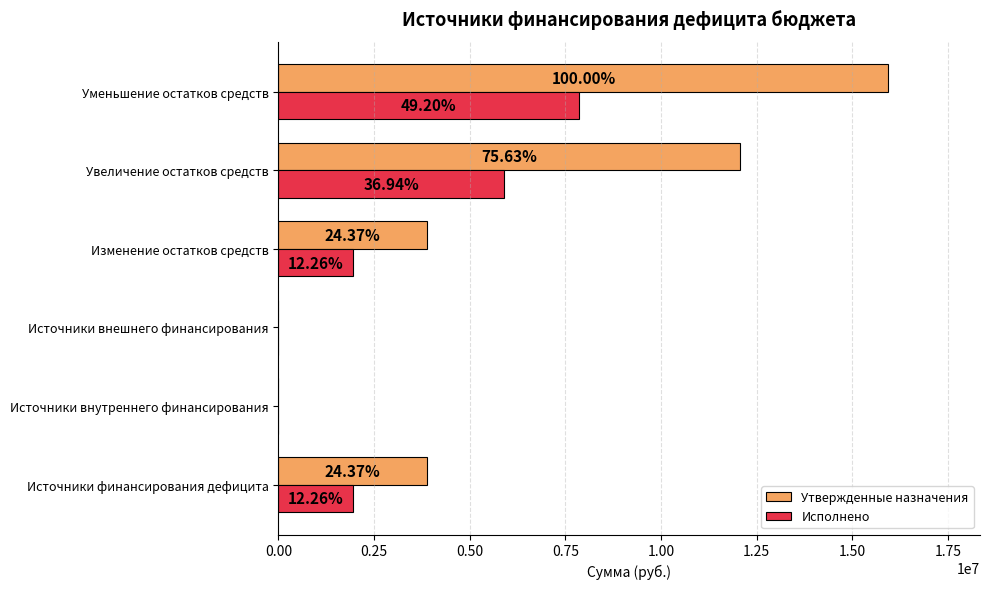

What are all the series names shown in the legend?

Утвержденные назначения, Исполнено